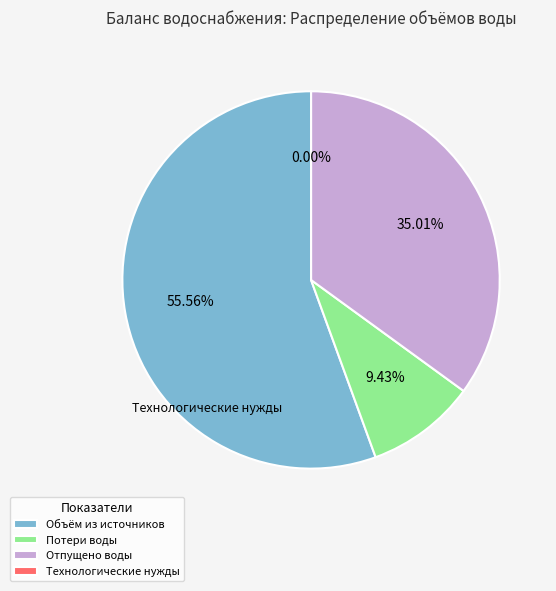

What is the largest slice in the pie chart?

Объём воды из источников водоснабжения